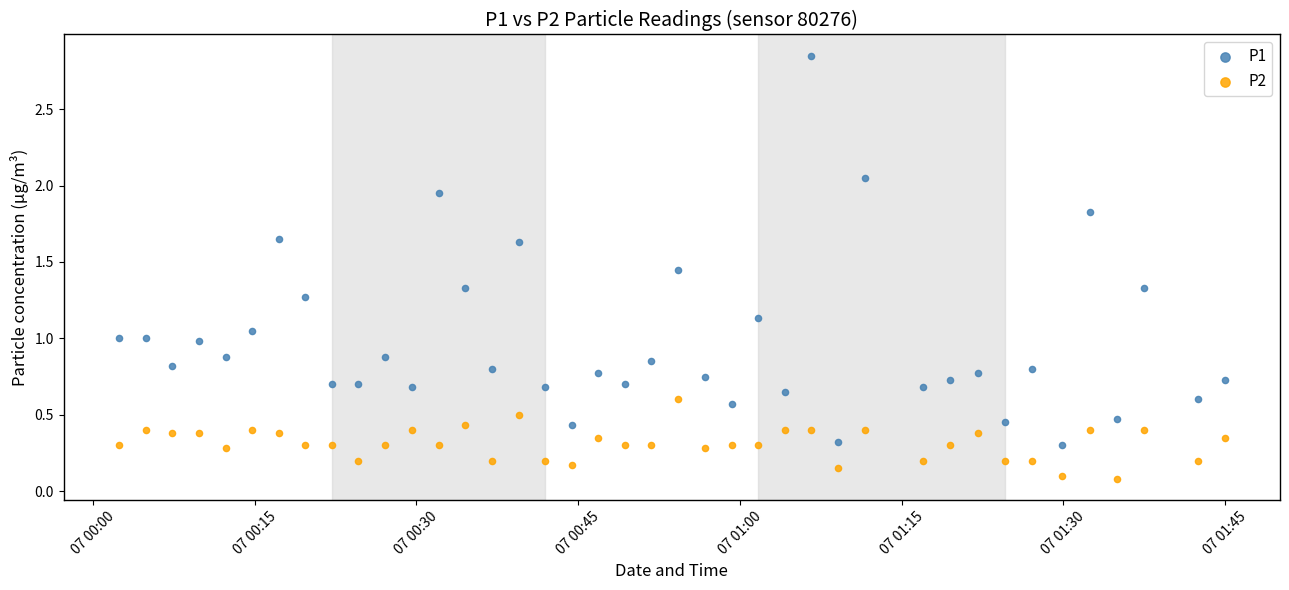

Across all data points, what is the range of Y values (max minus min)?

2.8